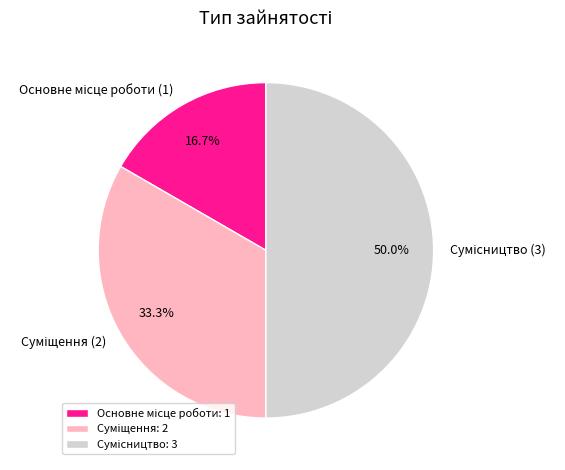

What is the smallest slice in the pie chart?

Основне місце роботи